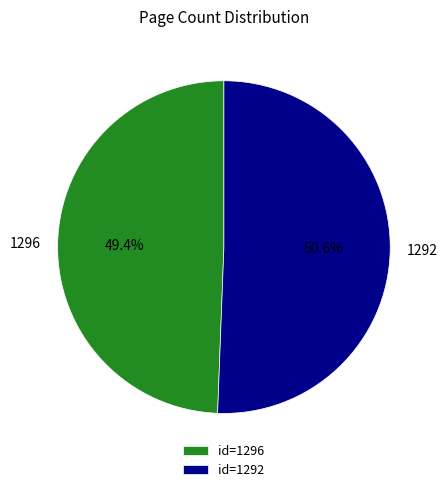

What percentage is the 1292 slice, to the nearest percent?

51%